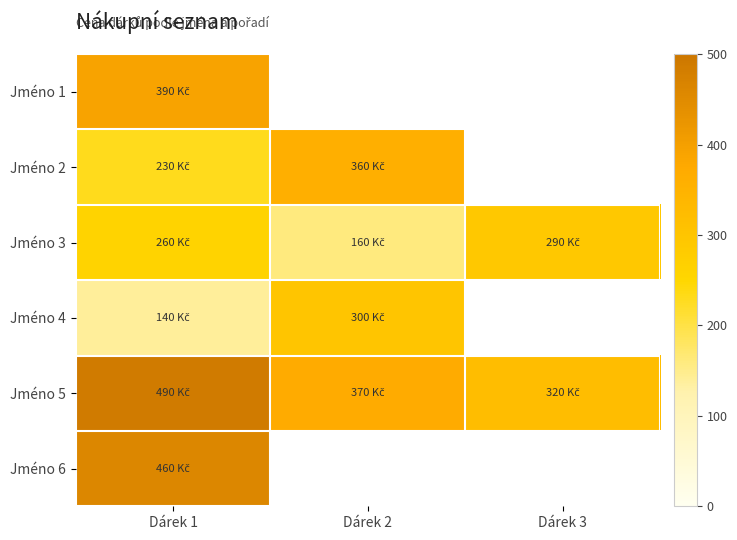

Count the number of data series in this chart.

6